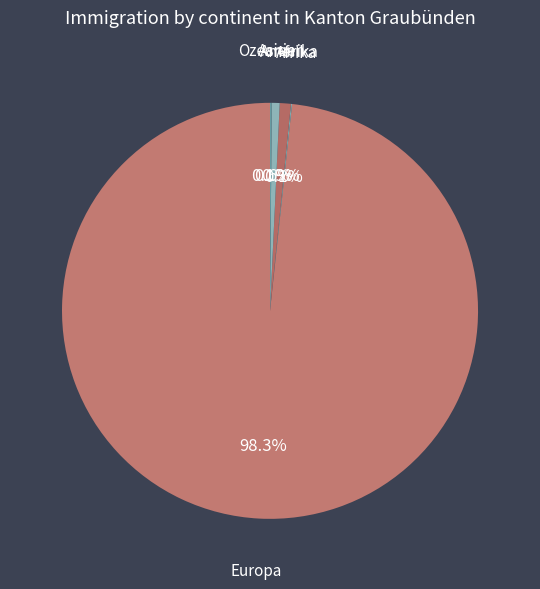

Does Europa account for over 50% of the chart?

Yes